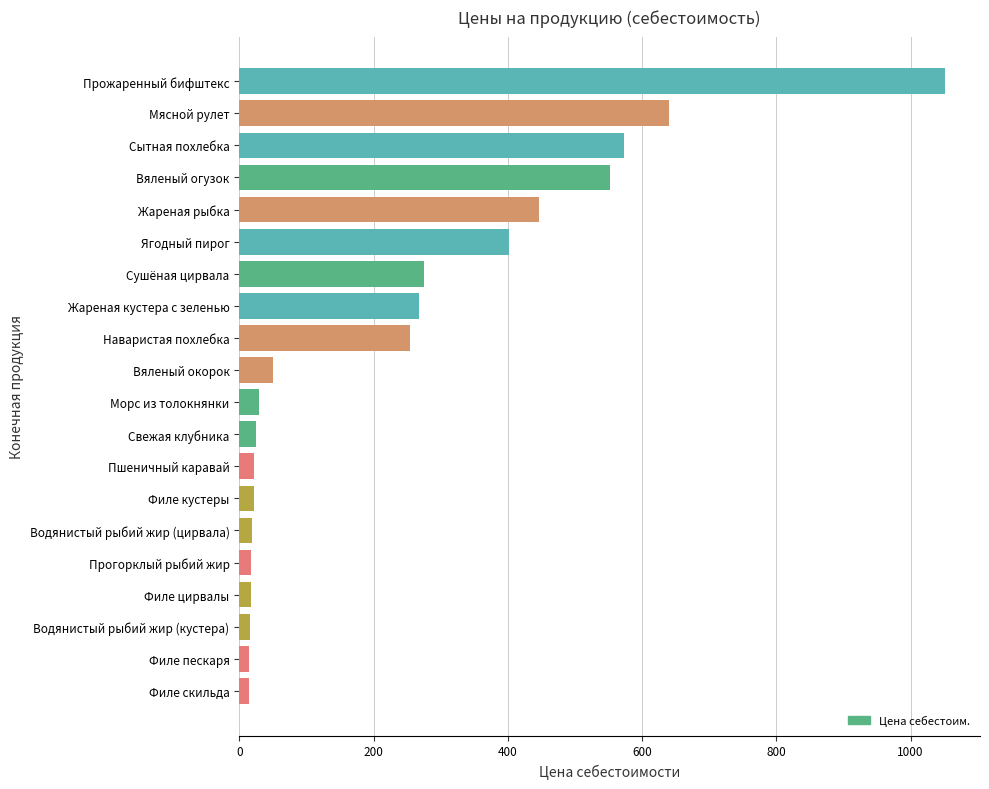

What is the label of the 7th bar from the bottom?

Филе кустеры